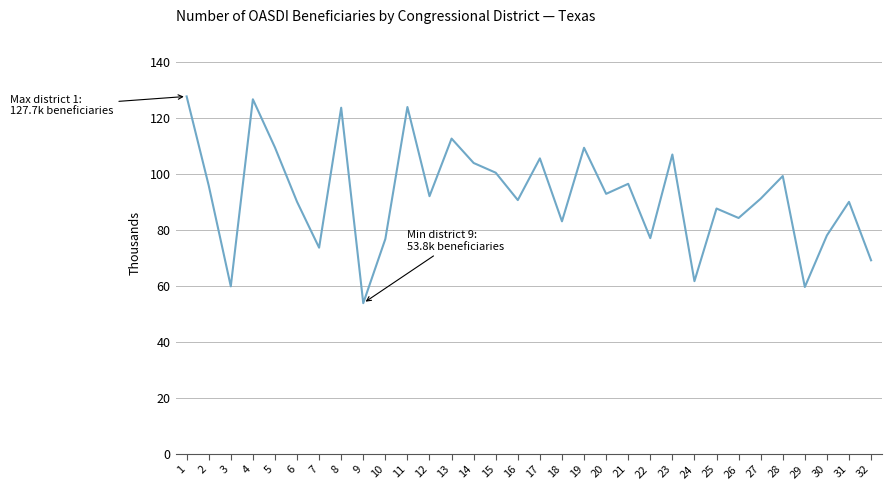

What is the greatest value displayed?

127.7